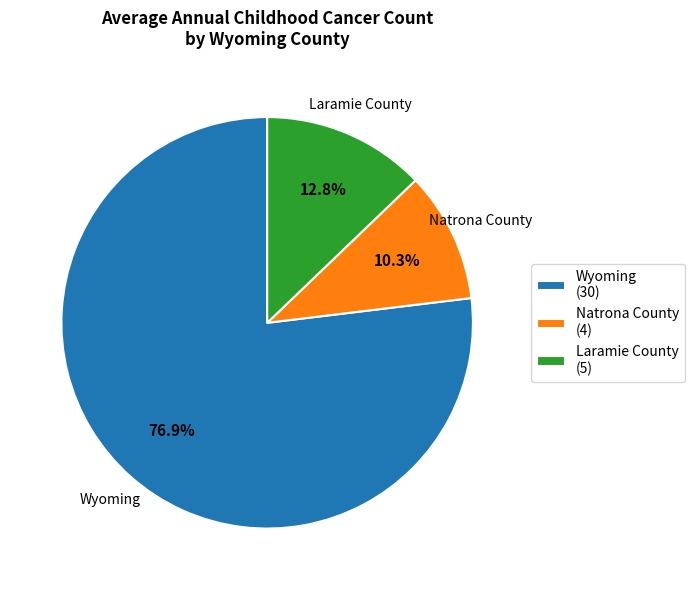

To the nearest percent, what portion does Natrona County represent?

10%